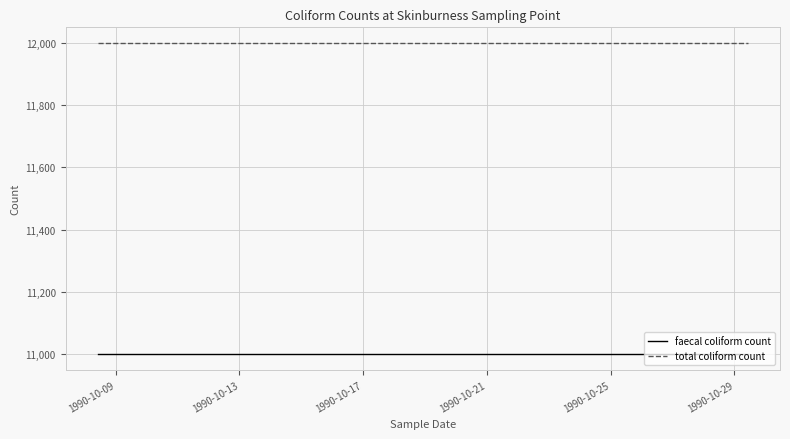

How many series are shown in this chart?

2